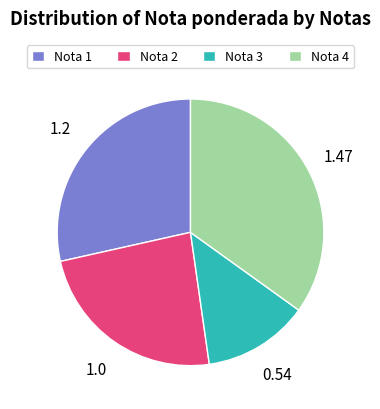

Do Nota 2 and Nota 4 together represent more than half of the pie?

Yes